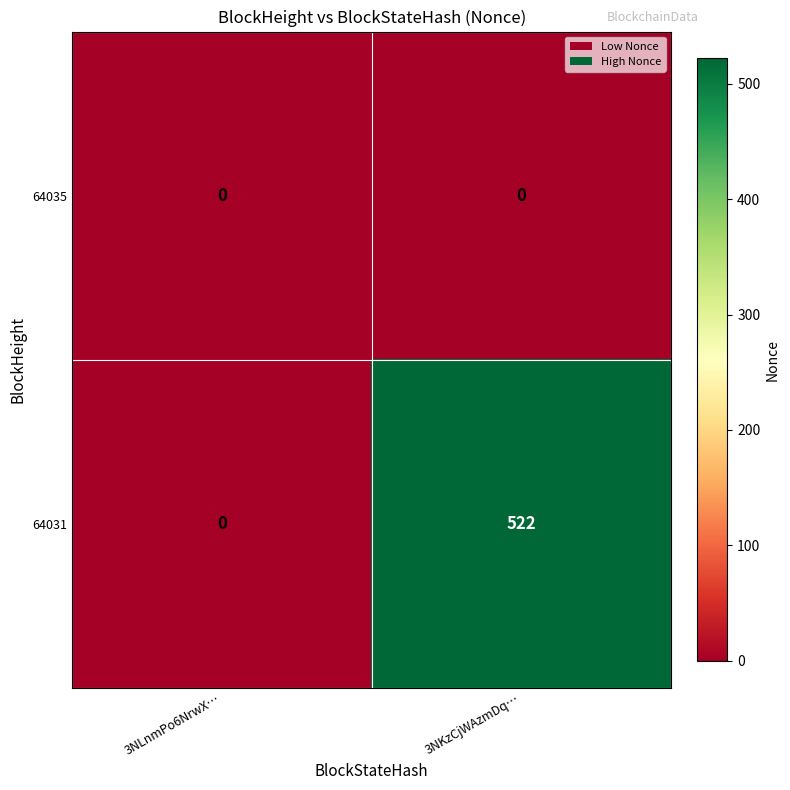

The 64031 series shows 264 at 3NKzCjWAzmDq…. True or false?

False